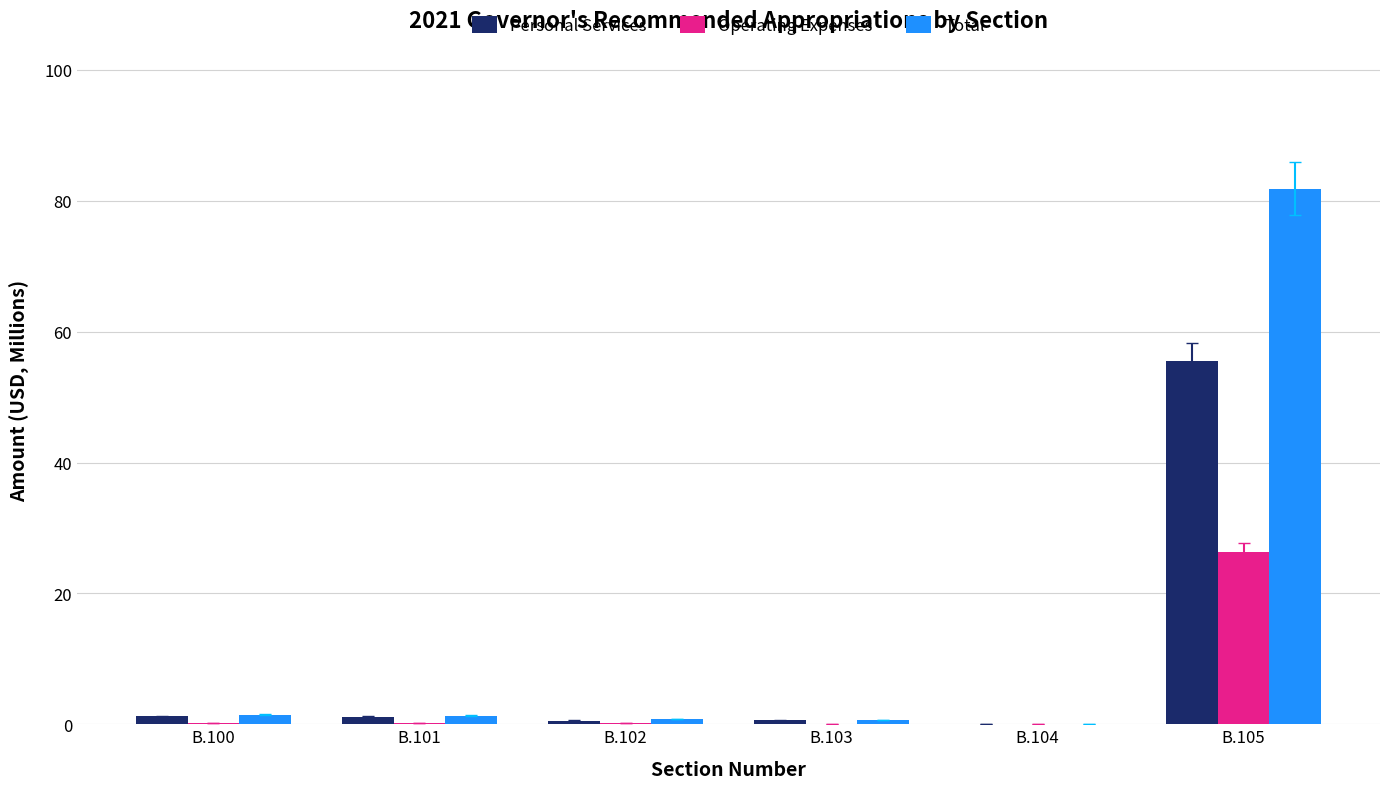

At which category is the sum across all series the highest?

B.105